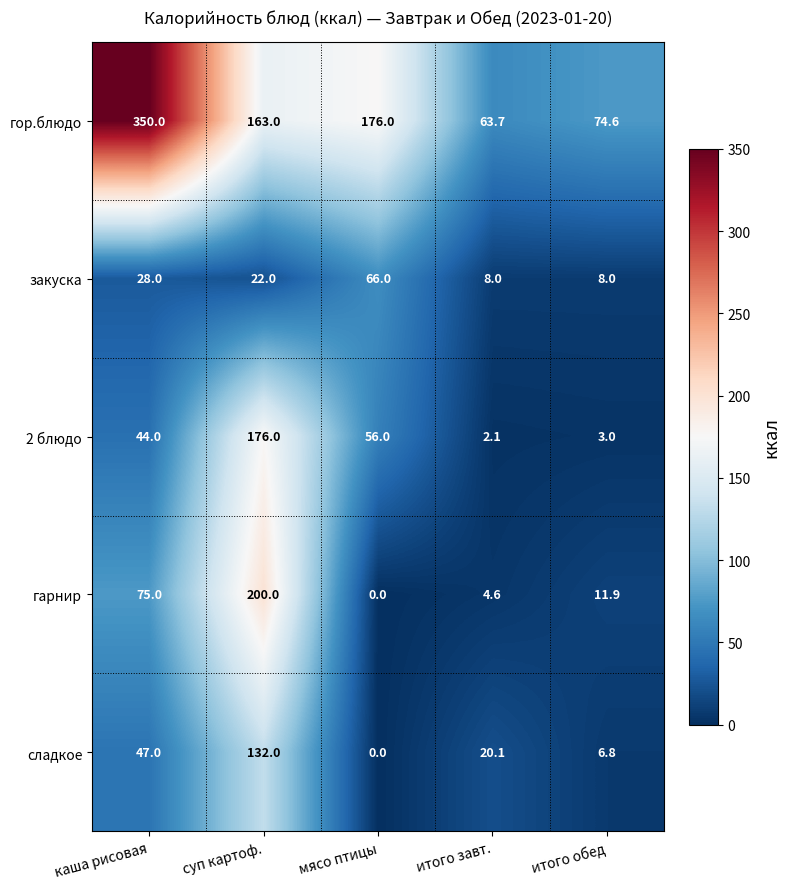

What is the sum of the сладкое values at итого завт. and каша рисовая?

67.1